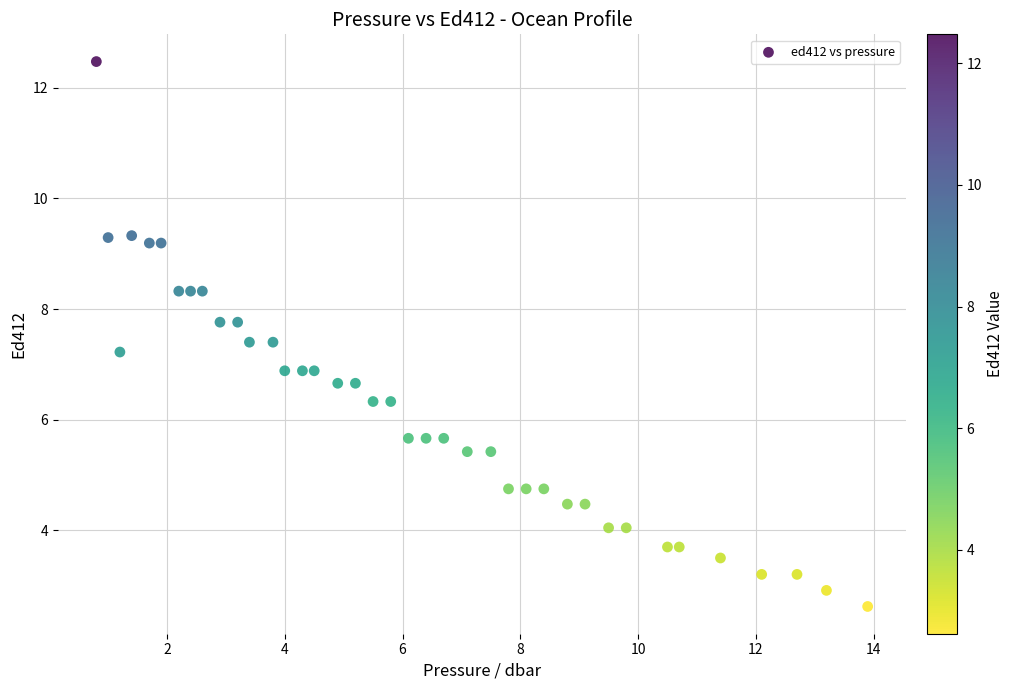

What is the range of Y values (max minus min)?

9.9